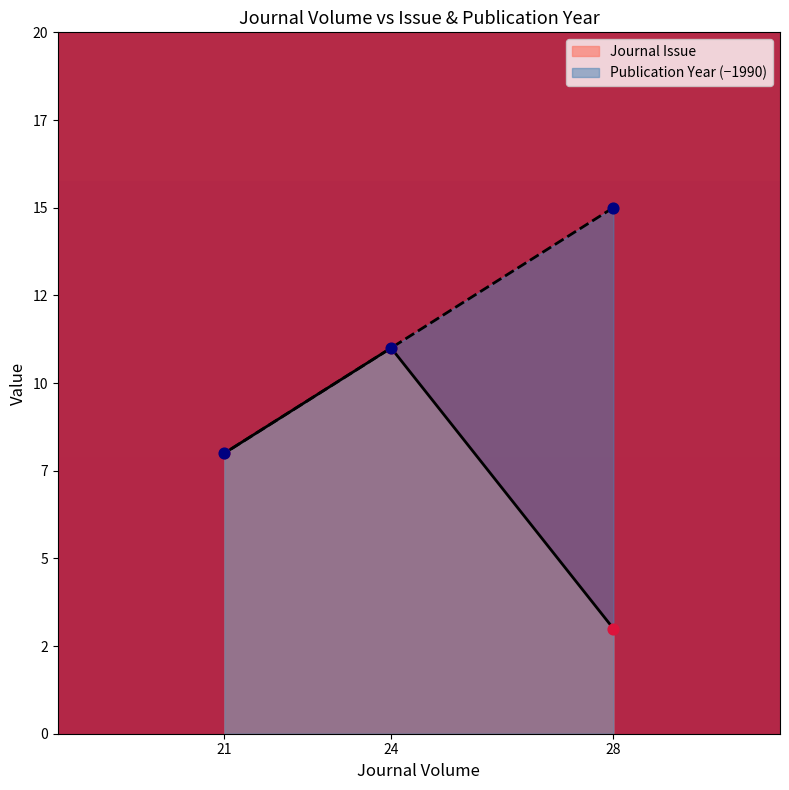

What are all the series names shown in the legend?

Journal Issue, Publication Year